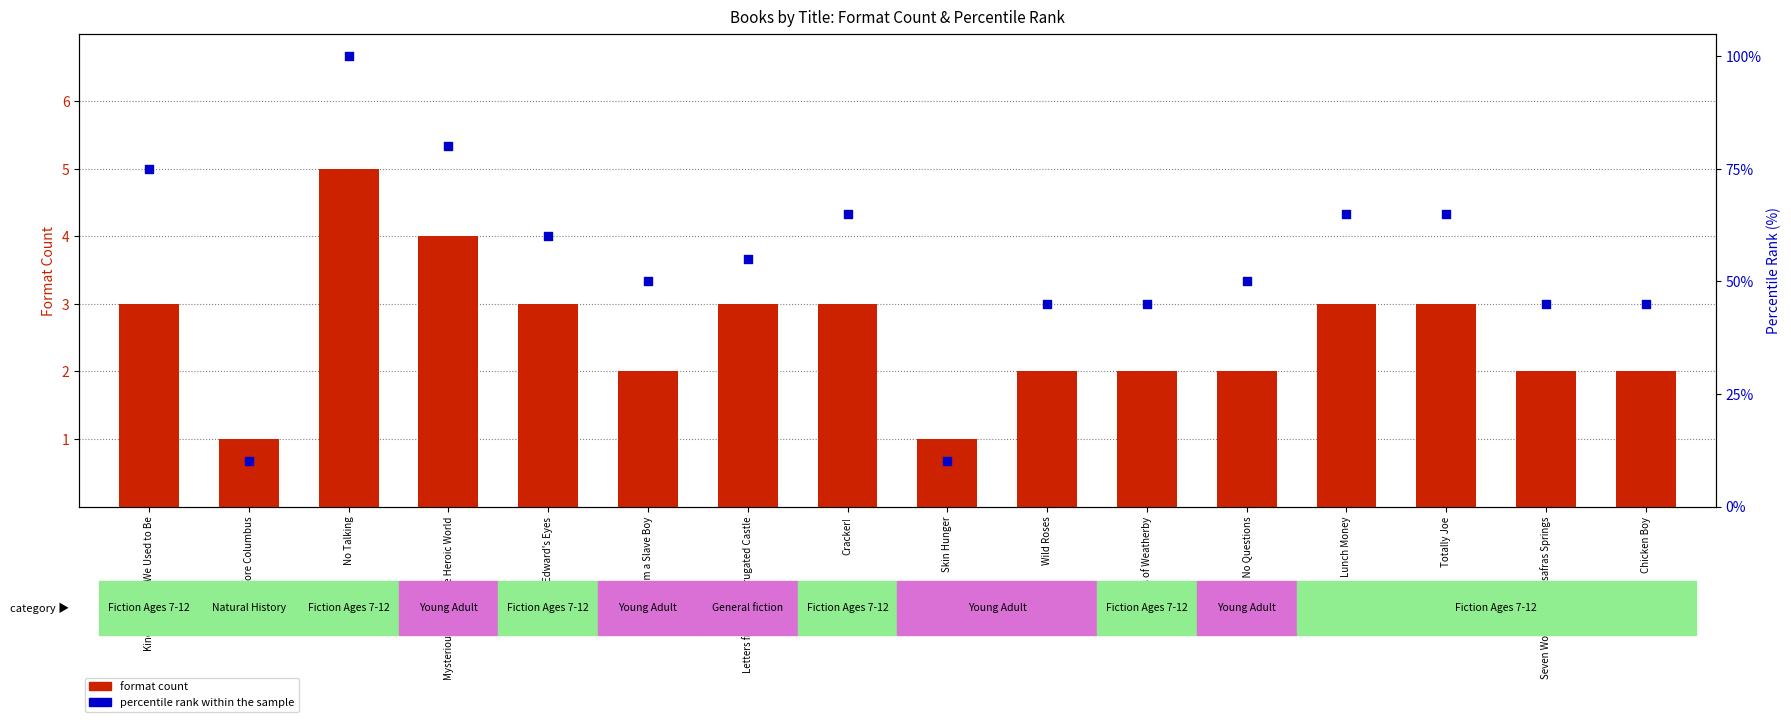

At which category is the sum across all series the highest?

No Talking